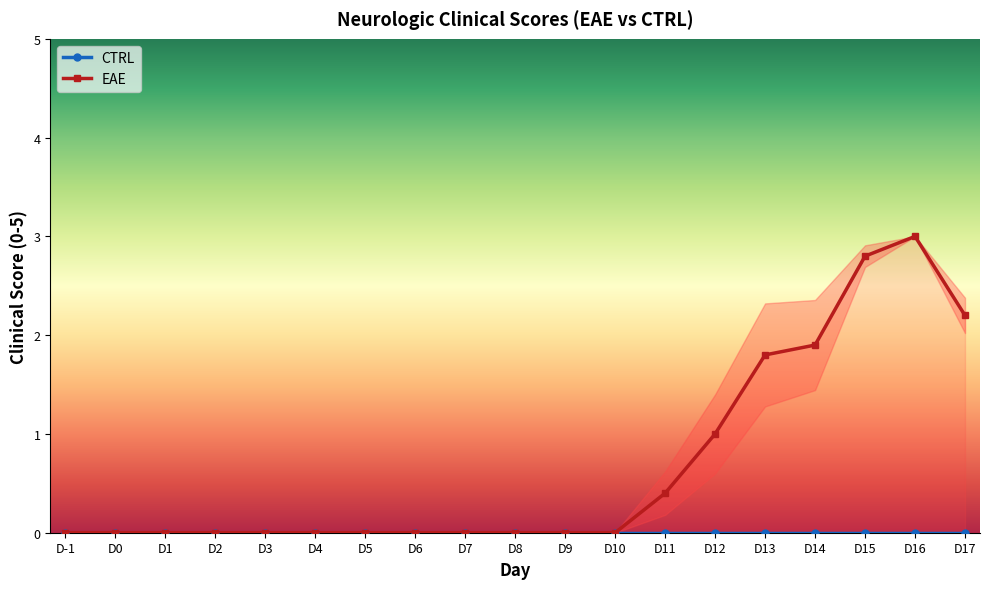

How many data points does each series have?

19